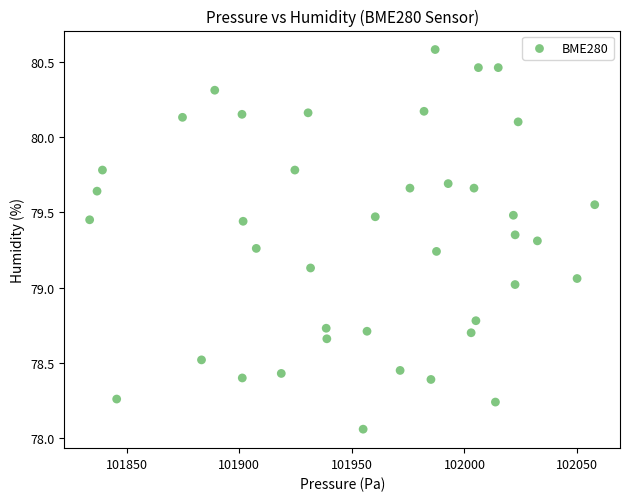

What is the range of Y values (max minus min)?

2.5